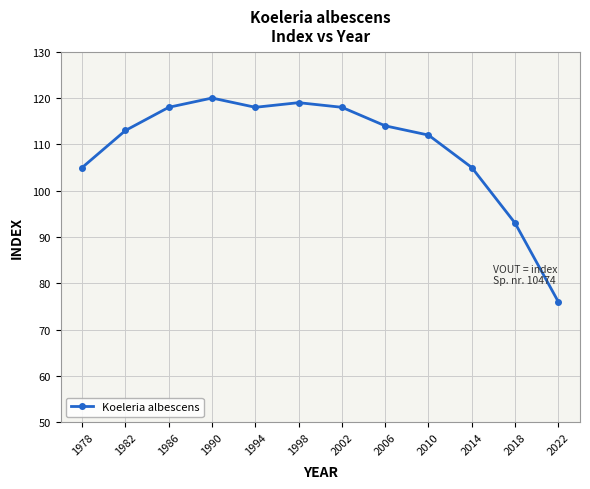

Count the number of categories in the chart.

12